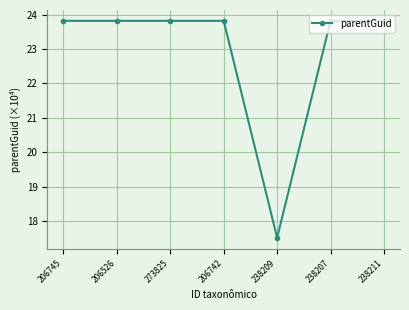

At which label does the data first exceed 23?

206745